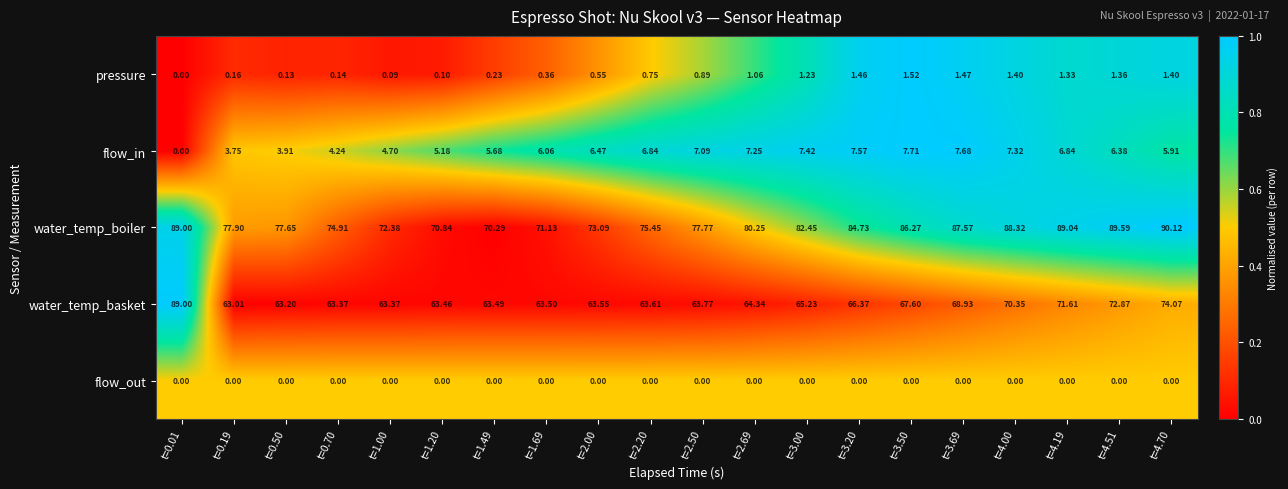

At which category is the sum across all series the highest?

t=0.01